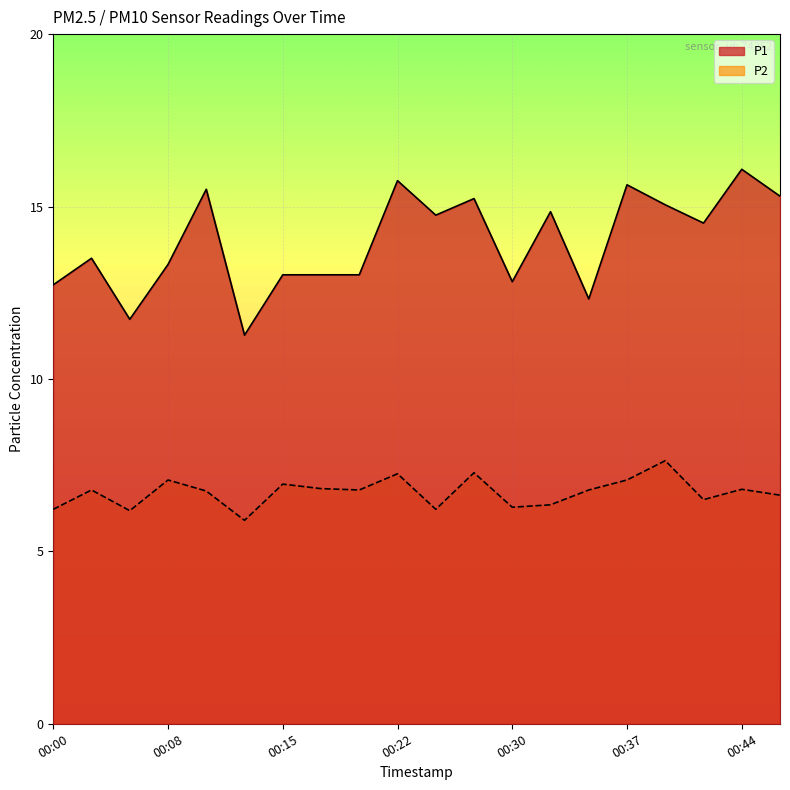

At which category does P2 reach its first local valley?

00:05